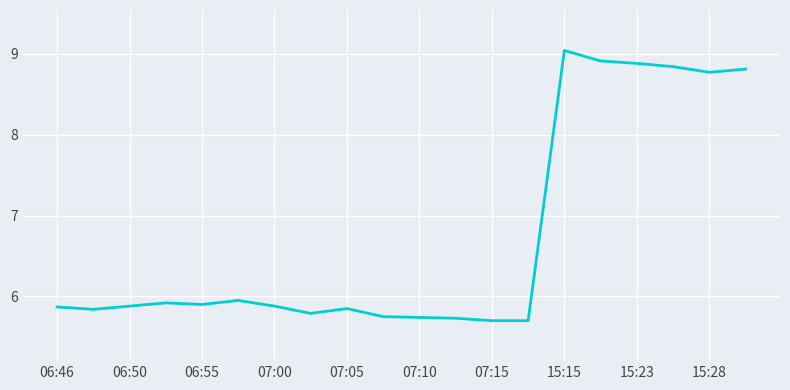

What is the difference between the maximum and minimum values?

3.3